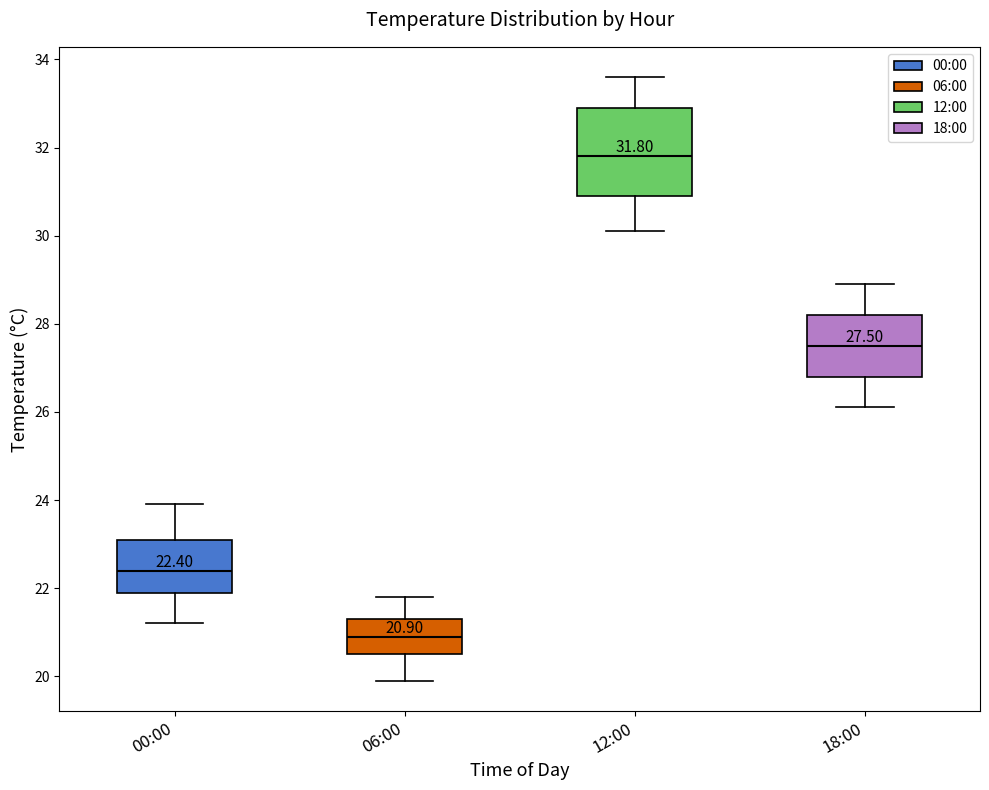

Which box has the lowest median line?

06:00